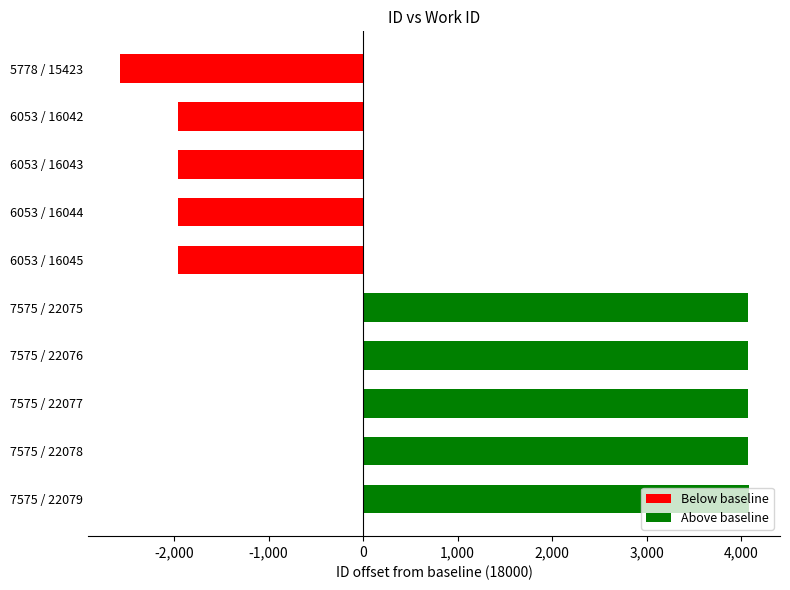

What is the label of the 9th bar from the top?

7575 / 22078